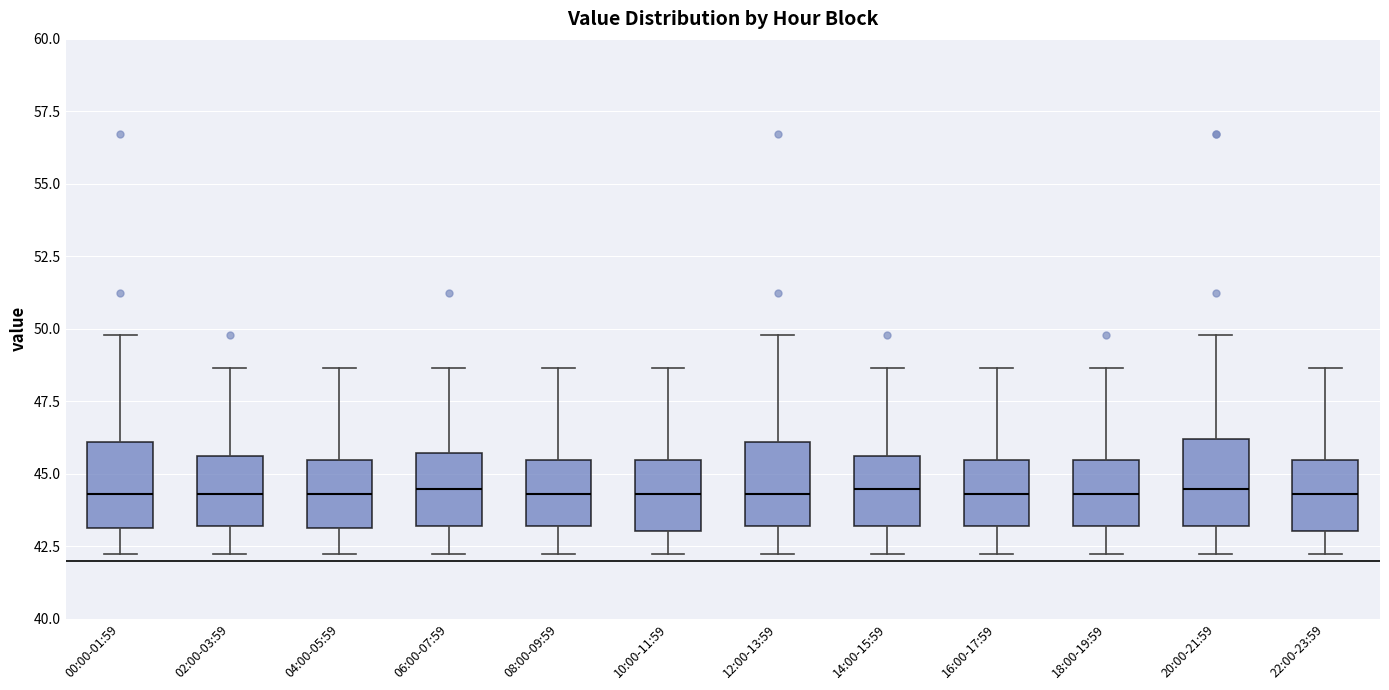

Reading left to right, read every box against the y-axis: the position of its median line, the range the box covers, and the ends of its whiskers. The values are not printed on the chart, so give them approximately, as read against the axis.

00:00-01:59: median 44.5, box 43.0 to 46.0, whiskers 42.0 to 50.0
02:00-03:59: median 44.5, box 43.0 to 45.5, whiskers 42.0 to 48.5
04:00-05:59: median 44.5, box 43.0 to 45.5, whiskers 42.0 to 48.5
06:00-07:59: median 44.5, box 43.0 to 45.5, whiskers 42.0 to 48.5
08:00-09:59: median 44.5, box 43.0 to 45.5, whiskers 42.0 to 48.5
10:00-11:59: median 44.5, box 43.0 to 45.5, whiskers 42.0 to 48.5
12:00-13:59: median 44.5, box 43.0 to 46.0, whiskers 42.0 to 50.0
14:00-15:59: median 44.5, box 43.0 to 45.5, whiskers 42.0 to 48.5
16:00-17:59: median 44.5, box 43.0 to 45.5, whiskers 42.0 to 48.5
18:00-19:59: median 44.5, box 43.0 to 45.5, whiskers 42.0 to 48.5
20:00-21:59: median 44.5, box 43.0 to 46.0, whiskers 42.0 to 50.0
22:00-23:59: median 44.5, box 43.0 to 45.5, whiskers 42.0 to 48.5